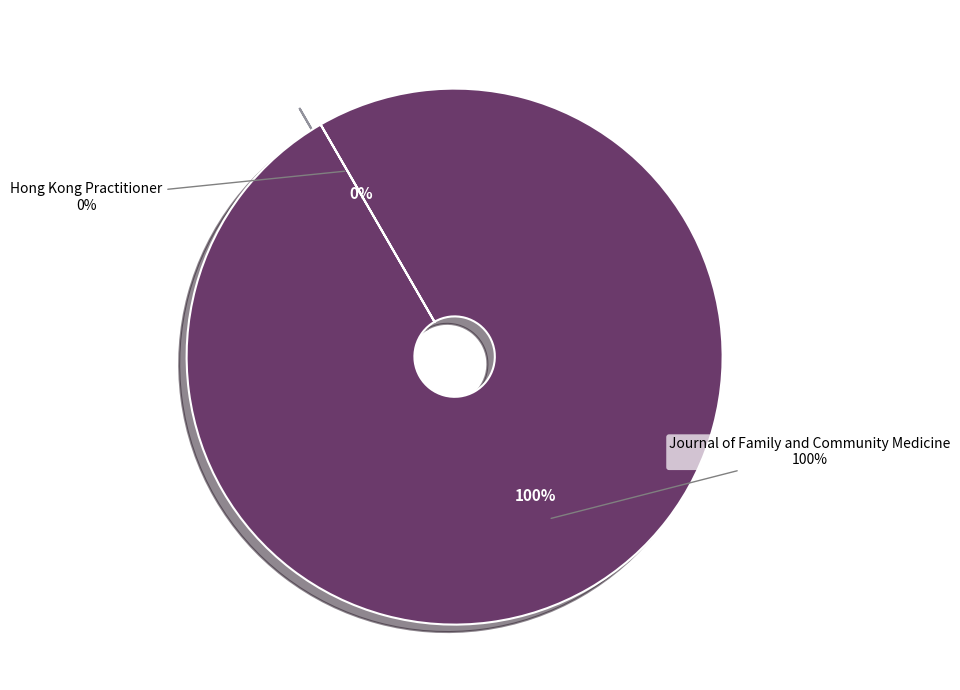

Is the sum of Hong Kong Practitioner and Journal of Family and Community Medicine greater than half?

Yes